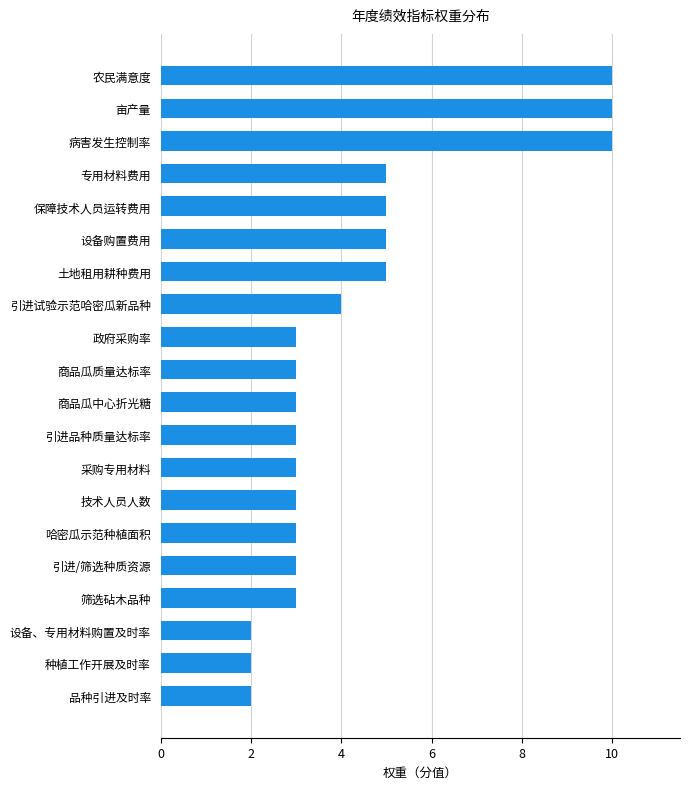

Reading top to bottom, transcribe all the data shown in this chart.

农民满意度=10	亩产量=10	病害发生控制率=10	专用材料费用=5	保障技术人员运转费用=5	设备购置费用=5	土地租用耕种费用=5	引进试验示范哈密瓜新品种=4	政府采购率=3	商品瓜质量达标率=3	商品瓜中心折光糖=3	引进品种质量达标率=3	采购专用材料=3	技术人员人数=3	哈密瓜示范种植面积=3	引进/筛选种质资源=3	筛选砧木品种=3	设备、专用材料购置及时率=2	种植工作开展及时率=2	品种引进及时率=2